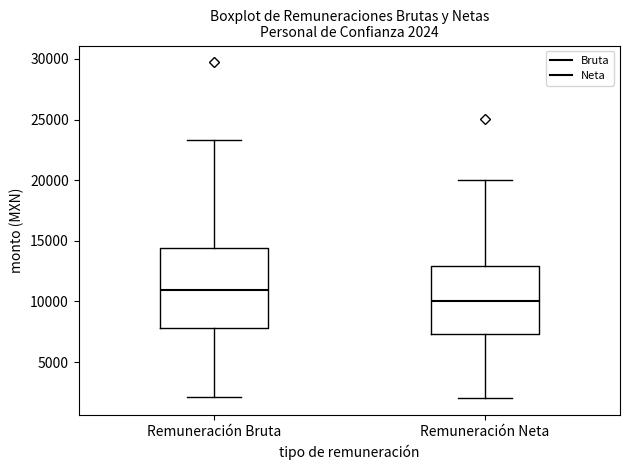

Which box's median line is the highest?

Remuneración Bruta